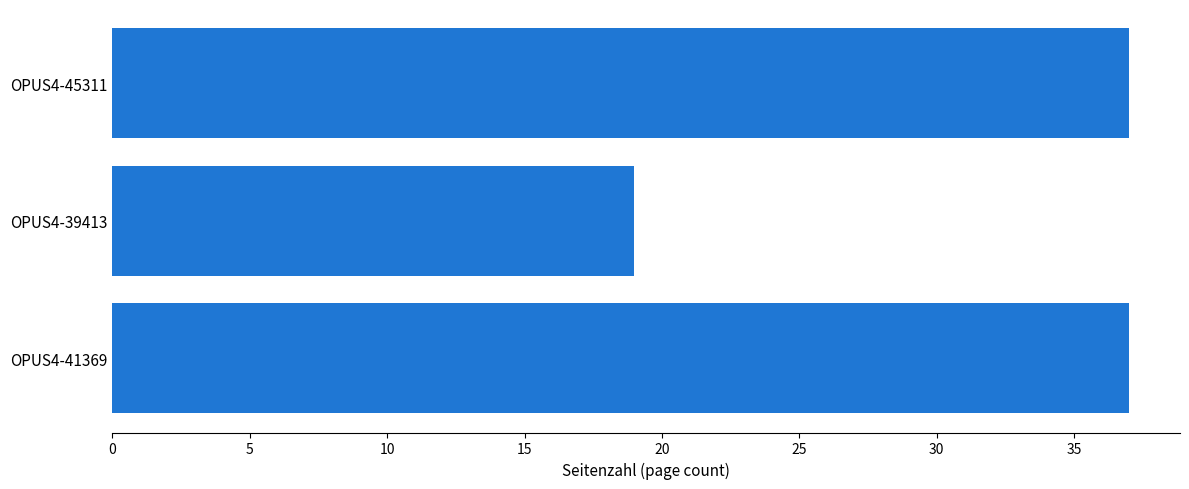

True or false: the data shows 37 at OPUS4-41369.

True